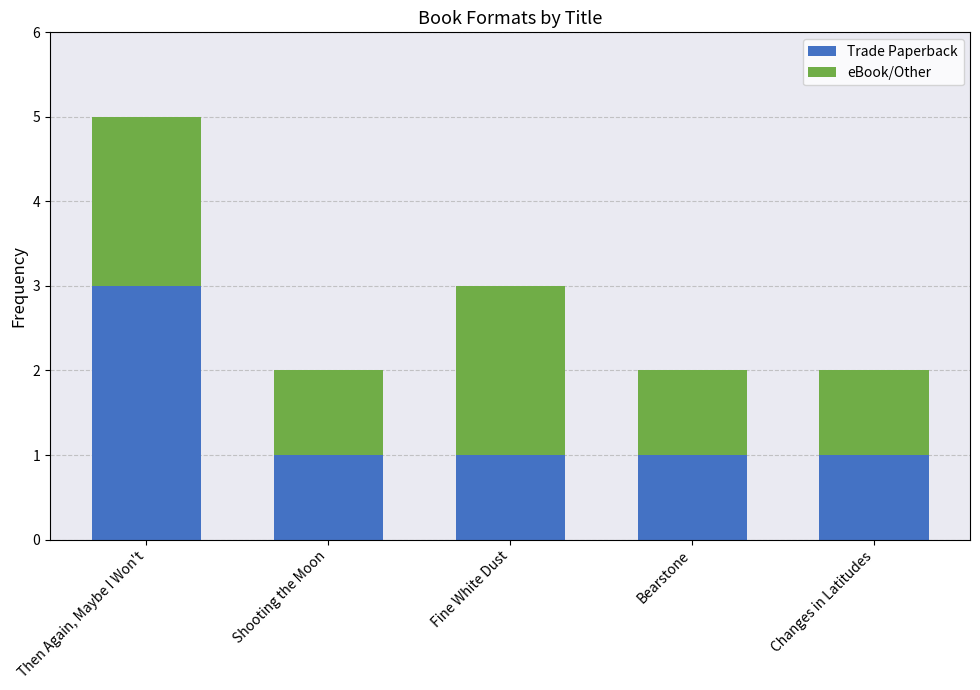

What is the sum of the Trade Paperback values at Then Again, Maybe I Won't and Shooting the Moon?

4